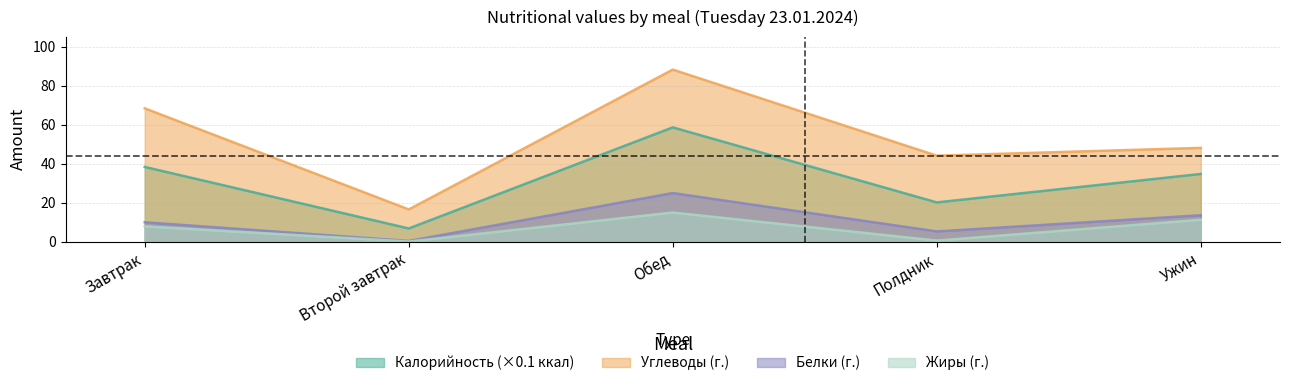

Reading left to right, extract all data points from this chart.

Калорийность: 38.3	6.7	58.6	20.1	34.7
Углеводы: 68.4	16.5	88.3	44.1	48.1
Белки: 9.9	0.3	24.9	5.2	13.5
Жиры: 7.8	0.0	14.9	0.5	11.2